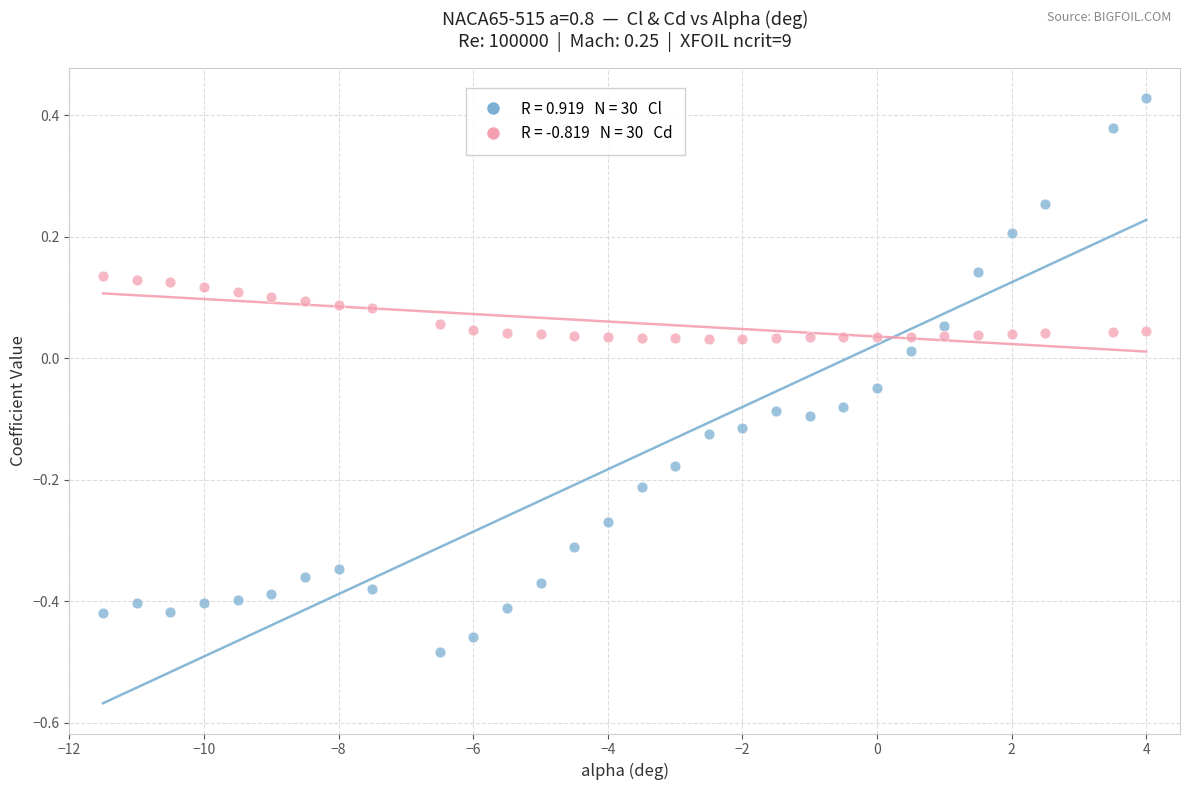

Across all data points, what is the range of X values (max minus min)?

15.5